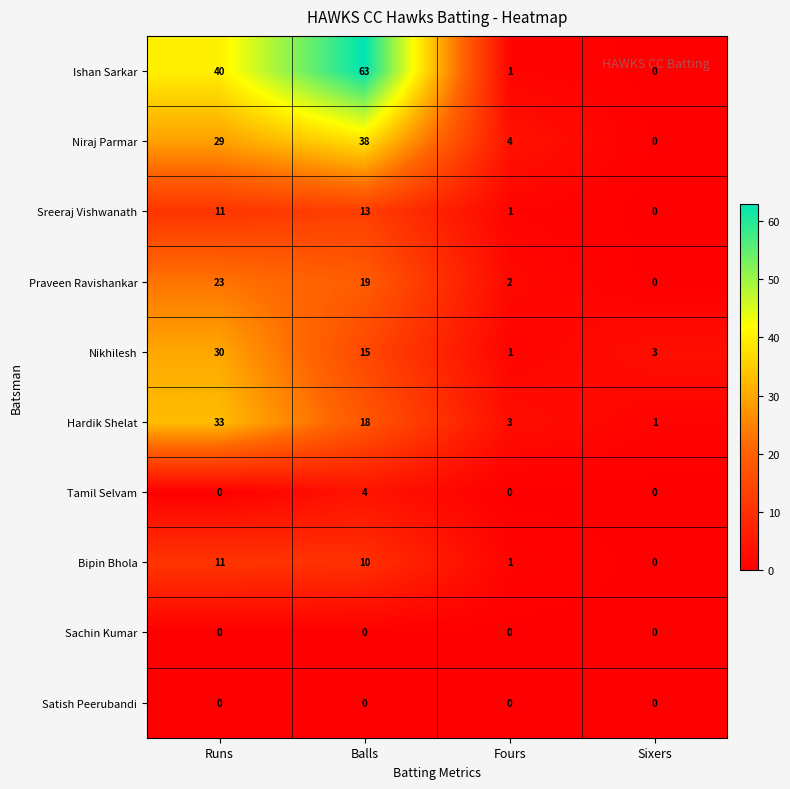

Rank the categories by Praveen Ravishankar value from highest to lowest.

Runs, Balls, Fours, Sixers